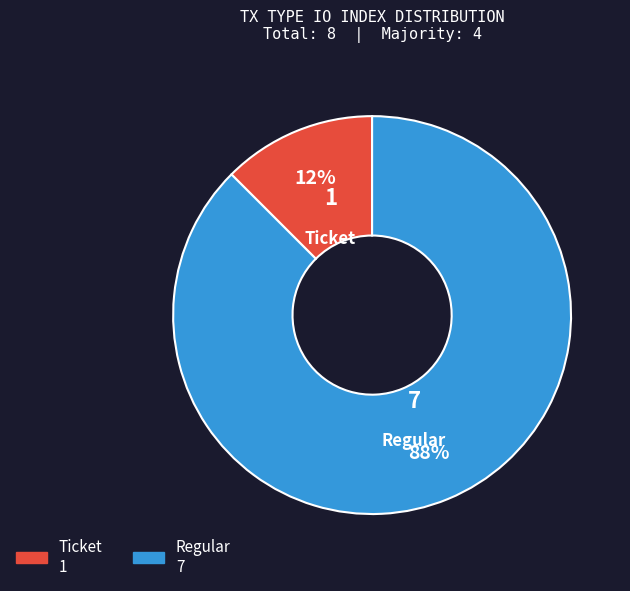

Does Regular account for over 50% of the chart?

Yes